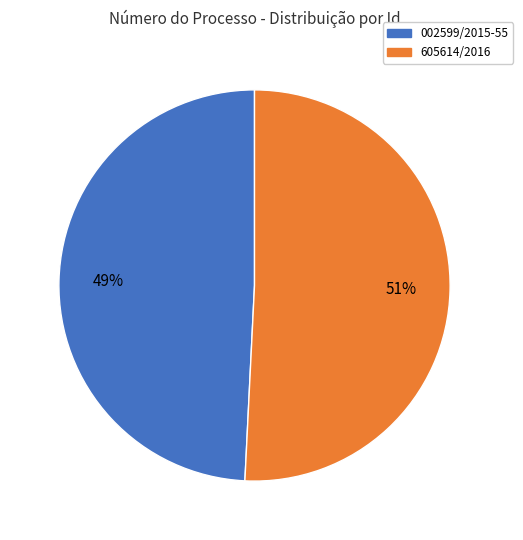

To the nearest percent, what is the average slice percentage?

50%